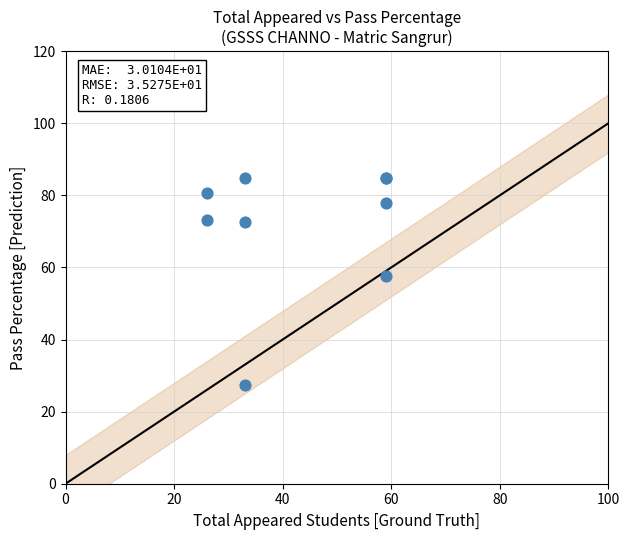

What Y value in the scatter plot is closest to 56?

57.6